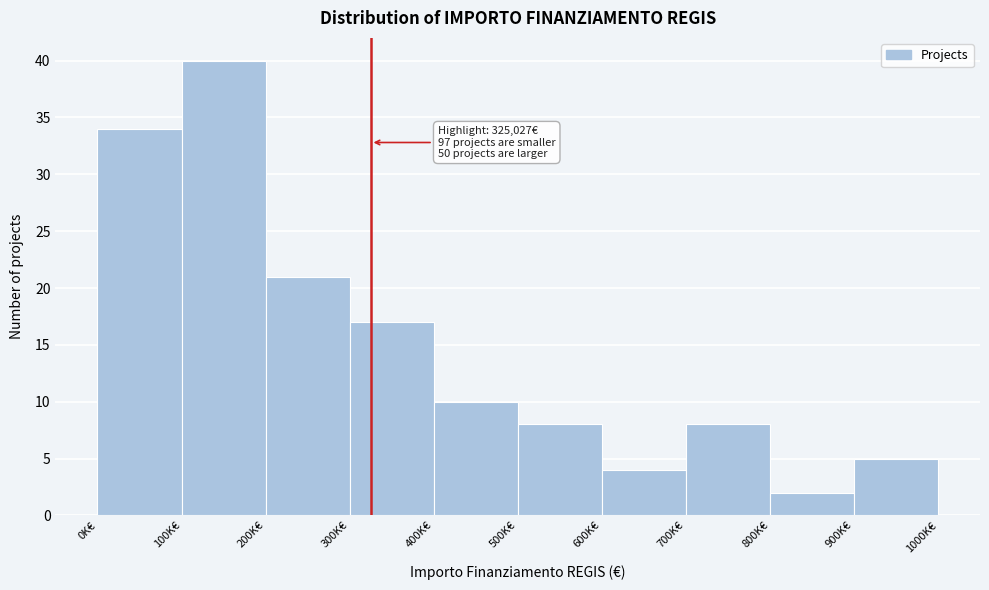

Reading left to right, what are all the values shown in this chart?

0K€=34	100K€=40	200K€=21	300K€=17	400K€=10	500K€=8	600K€=4	700K€=8	800K€=2	900K€=5